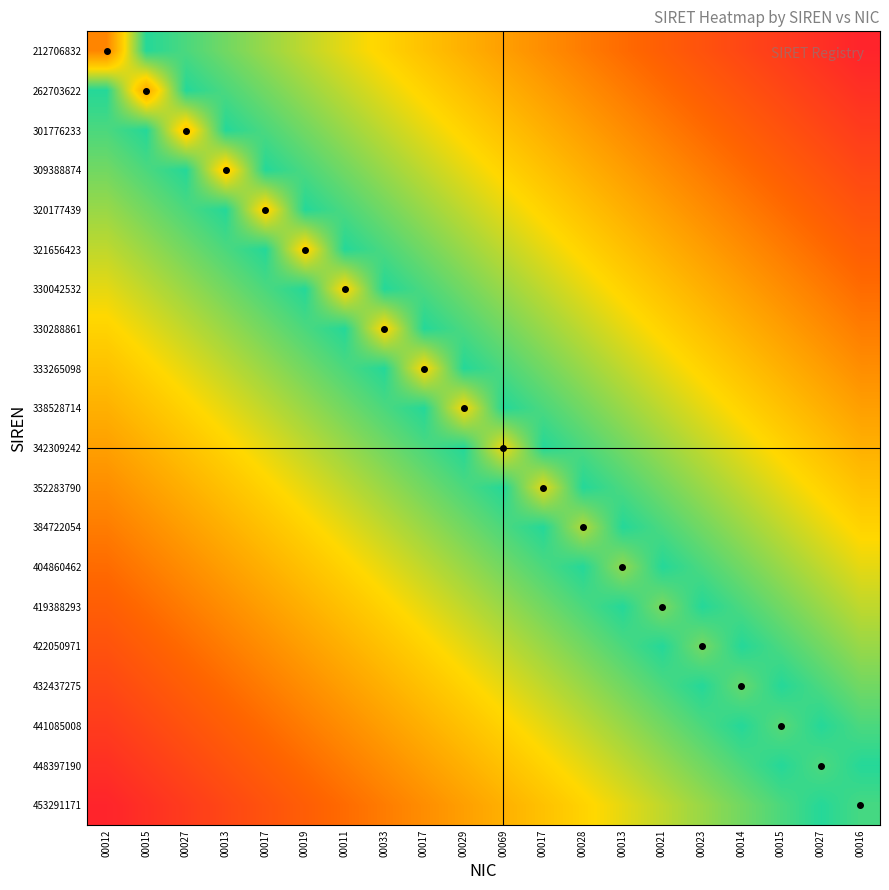

Reading right to left, what are all the values shown in this chart?

212706832: 00016=2500000000000.0	00027=5000000000000.0	00015=7500000000000.0	00014=10000000000000.0	00023=12500000000000.0	00021=15000000000000.0	00013=17500000000000.0	00028=20000000000000.0	00017=22500000000000.0	00069=25000000000000.0	00029=27500000000000.0	00017=30000000000000.0	00033=32500000000000.0	00011=35000000000000.0	00019=37500000000000.0	00017=40000000000000.0	00013=42500000000000.0	00027=45000000000000.0	00015=47500000000000.0	00012=21270683200012.0
262703622: 00016=5000000000000.0	00027=7500000000000.0	00015=10000000000000.0	00014=12500000000000.0	00023=15000000000000.0	00021=17500000000000.0	00013=20000000000000.0	00028=22500000000000.0	00017=25000000000000.0	00069=27500000000000.0	00029=30000000000000.0	00017=32500000000000.0	00033=35000000000000.0	00011=37500000000000.0	00019=40000000000000.0	00017=42500000000000.0	00013=45000000000000.0	00027=47500000000000.0	00015=26270362200015.0	00012=47500000000000.0
301776233: 00016=7500000000000.0	00027=10000000000000.0	00015=12500000000000.0	00014=15000000000000.0	00023=17500000000000.0	00021=20000000000000.0	00013=22500000000000.0	00028=25000000000000.0	00017=27500000000000.0	00069=30000000000000.0	00029=32500000000000.0	00017=35000000000000.0	00033=37500000000000.0	00011=40000000000000.0	00019=42500000000000.0	00017=45000000000000.0	00013=47500000000000.0	00027=30177623300027.0	00015=47500000000000.0	00012=45000000000000.0
309388874: 00016=10000000000000.0	00027=12500000000000.0	00015=15000000000000.0	00014=17500000000000.0	00023=20000000000000.0	00021=22500000000000.0	00013=25000000000000.0	00028=27500000000000.0	00017=30000000000000.0	00069=32500000000000.0	00029=35000000000000.0	00017=37500000000000.0	00033=40000000000000.0	00011=42500000000000.0	00019=45000000000000.0	00017=47500000000000.0	00013=30938887400013.0	00027=47500000000000.0	00015=45000000000000.0	00012=42500000000000.0
320177439: 00016=12500000000000.0	00027=15000000000000.0	00015=17500000000000.0	00014=20000000000000.0	00023=22500000000000.0	00021=25000000000000.0	00013=27500000000000.0	00028=30000000000000.0	00017=32500000000000.0	00069=35000000000000.0	00029=37500000000000.0	00017=40000000000000.0	00033=42500000000000.0	00011=45000000000000.0	00019=47500000000000.0	00017=32017743900017.0	00013=47500000000000.0	00027=45000000000000.0	00015=42500000000000.0	00012=40000000000000.0
321656423: 00016=15000000000000.0	00027=17500000000000.0	00015=20000000000000.0	00014=22500000000000.0	00023=25000000000000.0	00021=27500000000000.0	00013=30000000000000.0	00028=32500000000000.0	00017=35000000000000.0	00069=37500000000000.0	00029=40000000000000.0	00017=42500000000000.0	00033=45000000000000.0	00011=47500000000000.0	00019=32165642300019.0	00017=47500000000000.0	00013=45000000000000.0	00027=42500000000000.0	00015=40000000000000.0	00012=37500000000000.0
330042532: 00016=17500000000000.0	00027=20000000000000.0	00015=22500000000000.0	00014=25000000000000.0	00023=27500000000000.0	00021=30000000000000.0	00013=32500000000000.0	00028=35000000000000.0	00017=37500000000000.0	00069=40000000000000.0	00029=42500000000000.0	00017=45000000000000.0	00033=47500000000000.0	00011=33004253200011.0	00019=47500000000000.0	00017=45000000000000.0	00013=42500000000000.0	00027=40000000000000.0	00015=37500000000000.0	00012=35000000000000.0
330288861: 00016=20000000000000.0	00027=22500000000000.0	00015=25000000000000.0	00014=27500000000000.0	00023=30000000000000.0	00021=32500000000000.0	00013=35000000000000.0	00028=37500000000000.0	00017=40000000000000.0	00069=42500000000000.0	00029=45000000000000.0	00017=47500000000000.0	00033=33028886100033.0	00011=47500000000000.0	00019=45000000000000.0	00017=42500000000000.0	00013=40000000000000.0	00027=37500000000000.0	00015=35000000000000.0	00012=32500000000000.0
333265098: 00016=22500000000000.0	00027=25000000000000.0	00015=27500000000000.0	00014=30000000000000.0	00023=32500000000000.0	00021=35000000000000.0	00013=37500000000000.0	00028=40000000000000.0	00017=42500000000000.0	00069=45000000000000.0	00029=47500000000000.0	00017=33326509800017.0	00033=47500000000000.0	00011=45000000000000.0	00019=42500000000000.0	00017=40000000000000.0	00013=37500000000000.0	00027=35000000000000.0	00015=32500000000000.0	00012=30000000000000.0
338528714: 00016=25000000000000.0	00027=27500000000000.0	00015=30000000000000.0	00014=32500000000000.0	00023=35000000000000.0	00021=37500000000000.0	00013=40000000000000.0	00028=42500000000000.0	00017=45000000000000.0	00069=47500000000000.0	00029=33852871400029.0	00017=47500000000000.0	00033=45000000000000.0	00011=42500000000000.0	00019=40000000000000.0	00017=37500000000000.0	00013=35000000000000.0	00027=32500000000000.0	00015=30000000000000.0	00012=27500000000000.0
342309242: 00016=27500000000000.0	00027=30000000000000.0	00015=32500000000000.0	00014=35000000000000.0	00023=37500000000000.0	00021=40000000000000.0	00013=42500000000000.0	00028=45000000000000.0	00017=47500000000000.0	00069=34230924200069.0	00029=47500000000000.0	00017=45000000000000.0	00033=42500000000000.0	00011=40000000000000.0	00019=37500000000000.0	00017=35000000000000.0	00013=32500000000000.0	00027=30000000000000.0	00015=27500000000000.0	00012=25000000000000.0
352283790: 00016=30000000000000.0	00027=32500000000000.0	00015=35000000000000.0	00014=37500000000000.0	00023=40000000000000.0	00021=42500000000000.0	00013=45000000000000.0	00028=47500000000000.0	00017=35228379000017.0	00069=47500000000000.0	00029=45000000000000.0	00017=42500000000000.0	00033=40000000000000.0	00011=37500000000000.0	00019=35000000000000.0	00017=32500000000000.0	00013=30000000000000.0	00027=27500000000000.0	00015=25000000000000.0	00012=22500000000000.0
384722054: 00016=32500000000000.0	00027=35000000000000.0	00015=37500000000000.0	00014=40000000000000.0	00023=42500000000000.0	00021=45000000000000.0	00013=47500000000000.0	00028=38472205400028.0	00017=47500000000000.0	00069=45000000000000.0	00029=42500000000000.0	00017=40000000000000.0	00033=37500000000000.0	00011=35000000000000.0	00019=32500000000000.0	00017=30000000000000.0	00013=27500000000000.0	00027=25000000000000.0	00015=22500000000000.0	00012=20000000000000.0
404860462: 00016=35000000000000.0	00027=37500000000000.0	00015=40000000000000.0	00014=42500000000000.0	00023=45000000000000.0	00021=47500000000000.0	00013=40486046200013.0	00028=47500000000000.0	00017=45000000000000.0	00069=42500000000000.0	00029=40000000000000.0	00017=37500000000000.0	00033=35000000000000.0	00011=32500000000000.0	00019=30000000000000.0	00017=27500000000000.0	00013=25000000000000.0	00027=22500000000000.0	00015=20000000000000.0	00012=17500000000000.0
419388293: 00016=37500000000000.0	00027=40000000000000.0	00015=42500000000000.0	00014=45000000000000.0	00023=47500000000000.0	00021=41938829300021.0	00013=47500000000000.0	00028=45000000000000.0	00017=42500000000000.0	00069=40000000000000.0	00029=37500000000000.0	00017=35000000000000.0	00033=32500000000000.0	00011=30000000000000.0	00019=27500000000000.0	00017=25000000000000.0	00013=22500000000000.0	00027=20000000000000.0	00015=17500000000000.0	00012=15000000000000.0
422050971: 00016=40000000000000.0	00027=42500000000000.0	00015=45000000000000.0	00014=47500000000000.0	00023=42205097100023.0	00021=47500000000000.0	00013=45000000000000.0	00028=42500000000000.0	00017=40000000000000.0	00069=37500000000000.0	00029=35000000000000.0	00017=32500000000000.0	00033=30000000000000.0	00011=27500000000000.0	00019=25000000000000.0	00017=22500000000000.0	00013=20000000000000.0	00027=17500000000000.0	00015=15000000000000.0	00012=12500000000000.0
432437275: 00016=42500000000000.0	00027=45000000000000.0	00015=47500000000000.0	00014=43243727500014.0	00023=47500000000000.0	00021=45000000000000.0	00013=42500000000000.0	00028=40000000000000.0	00017=37500000000000.0	00069=35000000000000.0	00029=32500000000000.0	00017=30000000000000.0	00033=27500000000000.0	00011=25000000000000.0	00019=22500000000000.0	00017=20000000000000.0	00013=17500000000000.0	00027=15000000000000.0	00015=12500000000000.0	00012=10000000000000.0
441085008: 00016=45000000000000.0	00027=47500000000000.0	00015=44108500800015.0	00014=47500000000000.0	00023=45000000000000.0	00021=42500000000000.0	00013=40000000000000.0	00028=37500000000000.0	00017=35000000000000.0	00069=32500000000000.0	00029=30000000000000.0	00017=27500000000000.0	00033=25000000000000.0	00011=22500000000000.0	00019=20000000000000.0	00017=17500000000000.0	00013=15000000000000.0	00027=12500000000000.0	00015=10000000000000.0	00012=7500000000000.0
448397190: 00016=47500000000000.0	00027=44839719000027.0	00015=47500000000000.0	00014=45000000000000.0	00023=42500000000000.0	00021=40000000000000.0	00013=37500000000000.0	00028=35000000000000.0	00017=32500000000000.0	00069=30000000000000.0	00029=27500000000000.0	00017=25000000000000.0	00033=22500000000000.0	00011=20000000000000.0	00019=17500000000000.0	00017=15000000000000.0	00013=12500000000000.0	00027=10000000000000.0	00015=7500000000000.0	00012=5000000000000.0
453291171: 00016=45329117100016.0	00027=47500000000000.0	00015=45000000000000.0	00014=42500000000000.0	00023=40000000000000.0	00021=37500000000000.0	00013=35000000000000.0	00028=32500000000000.0	00017=30000000000000.0	00069=27500000000000.0	00029=25000000000000.0	00017=22500000000000.0	00033=20000000000000.0	00011=17500000000000.0	00019=15000000000000.0	00017=12500000000000.0	00013=10000000000000.0	00027=7500000000000.0	00015=5000000000000.0	00012=2500000000000.0